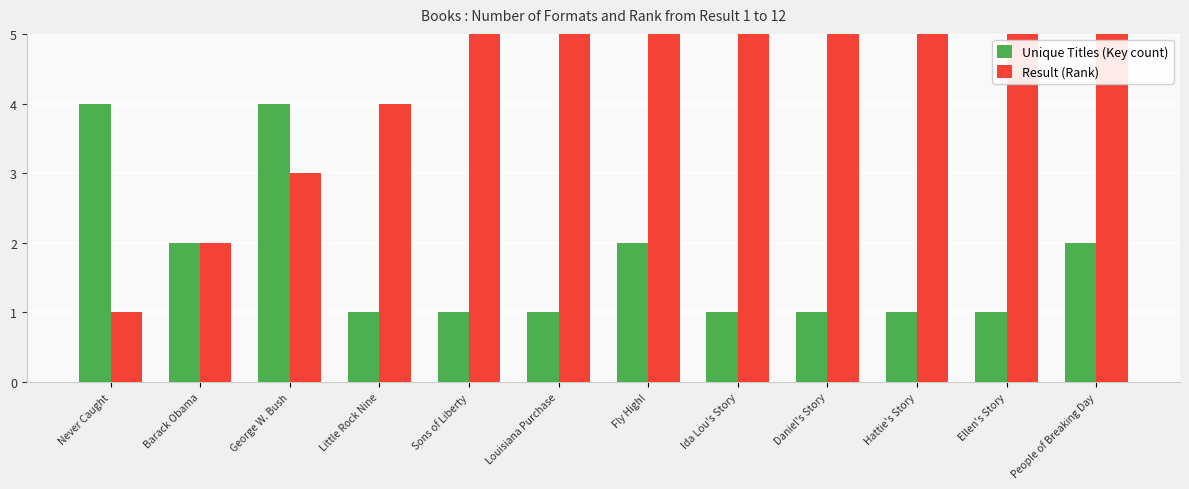

How many groups of bars are there?

12